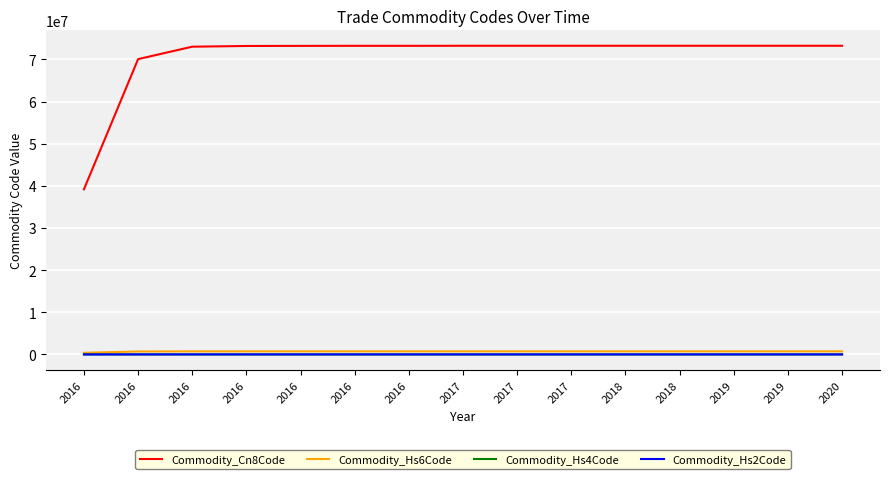

True or false: Commodity_Cn8Code and Commodity_Hs4Code cross at least once.

False